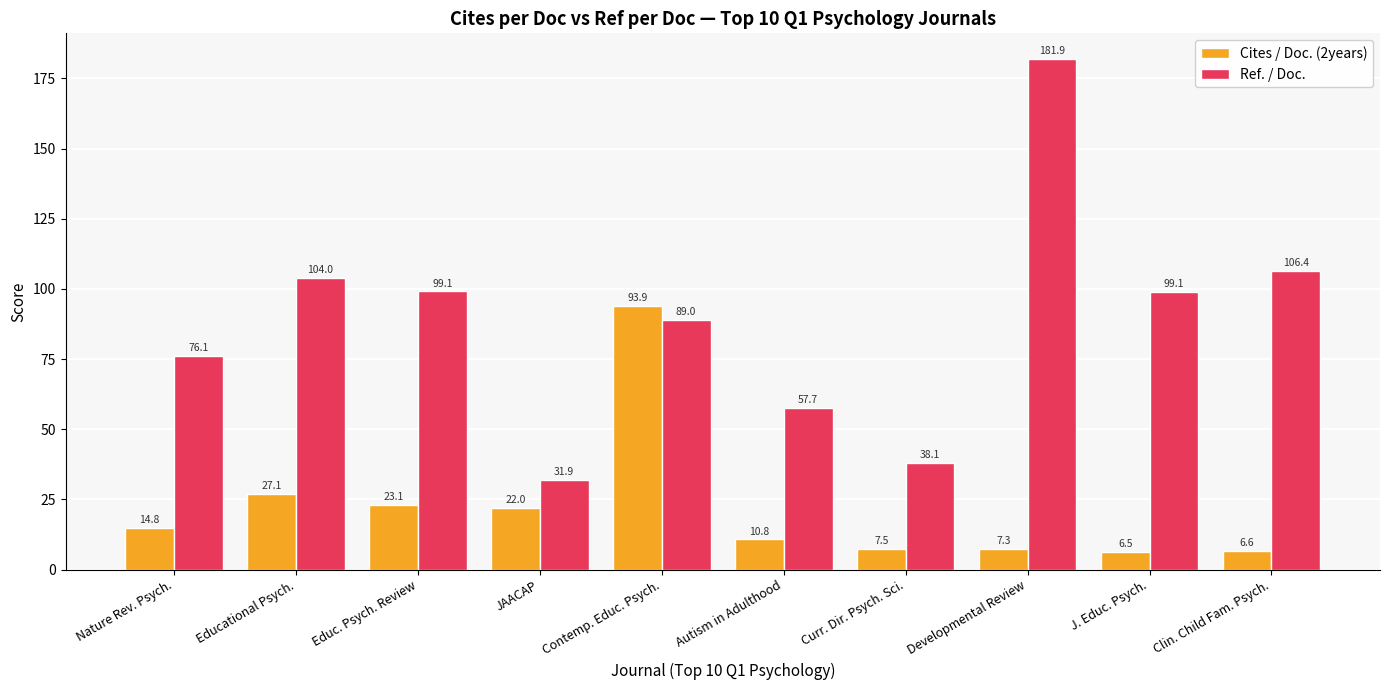

True or false: Ref. / Doc. has a value of 89.0 at Contemp. Educ. Psych..

True